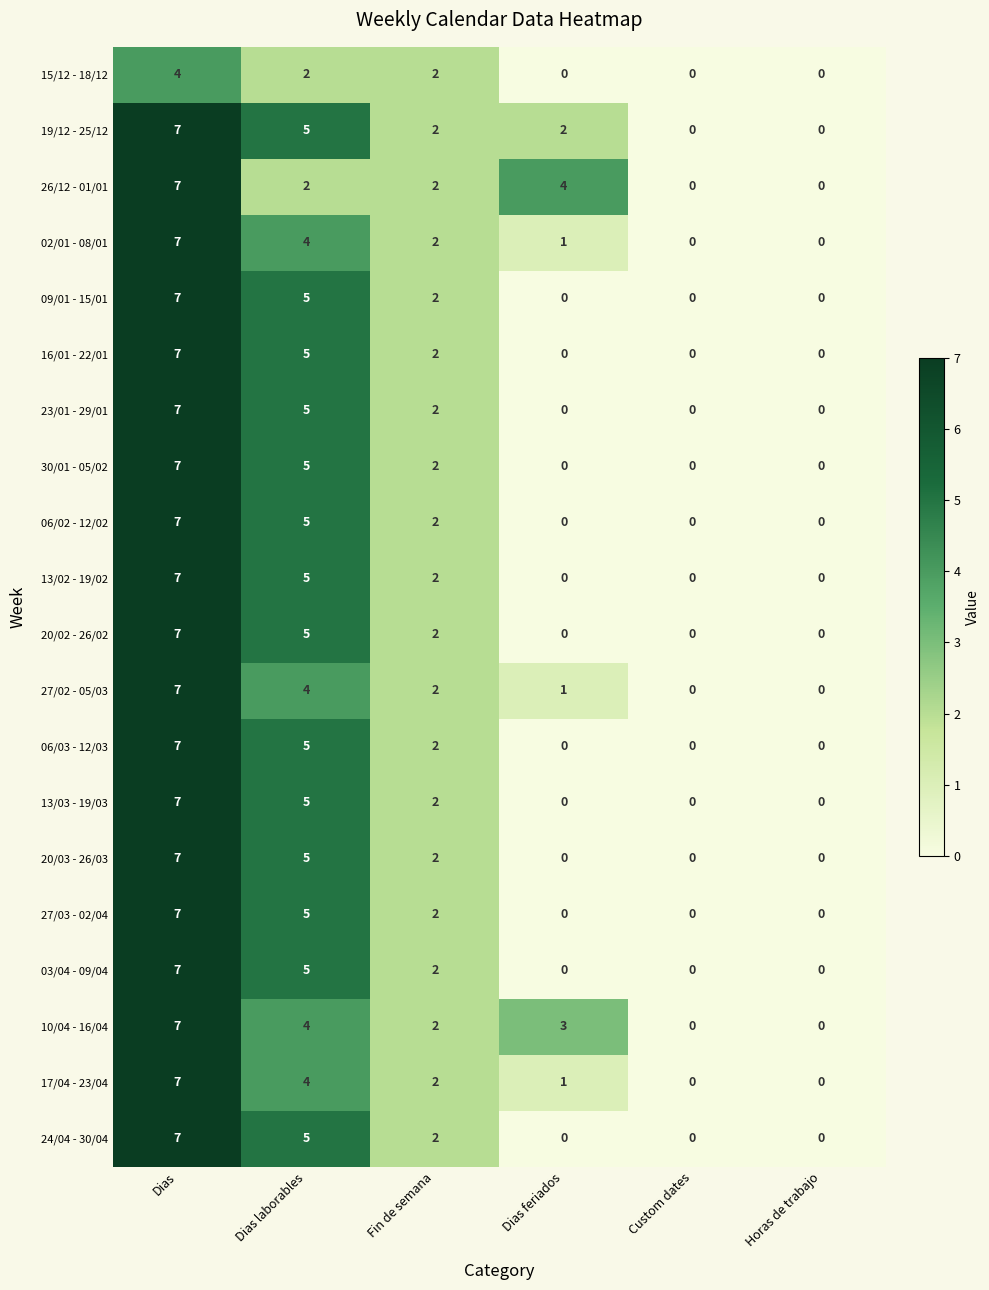

What is the difference between the highest and lowest values at Dias laborables?

3